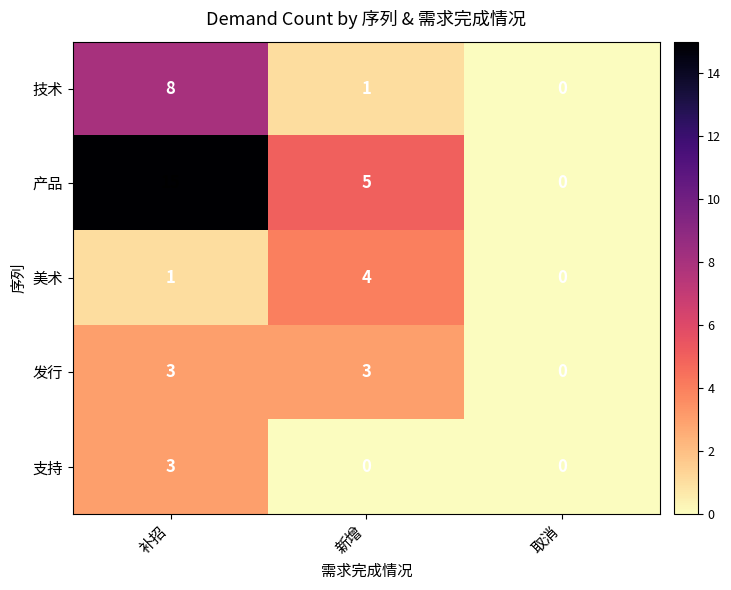

True or false: 发行 has a value of -1 at 取消.

False